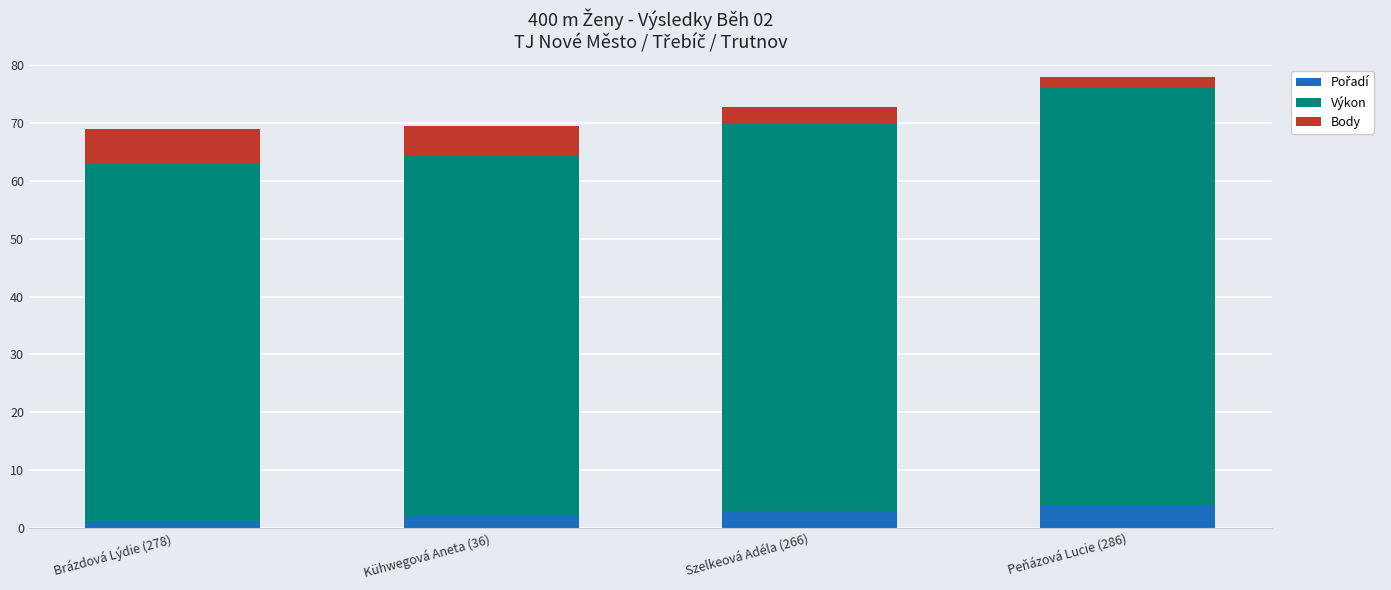

At which category is the sum across all series the highest?

Peňázová Lucie (286)